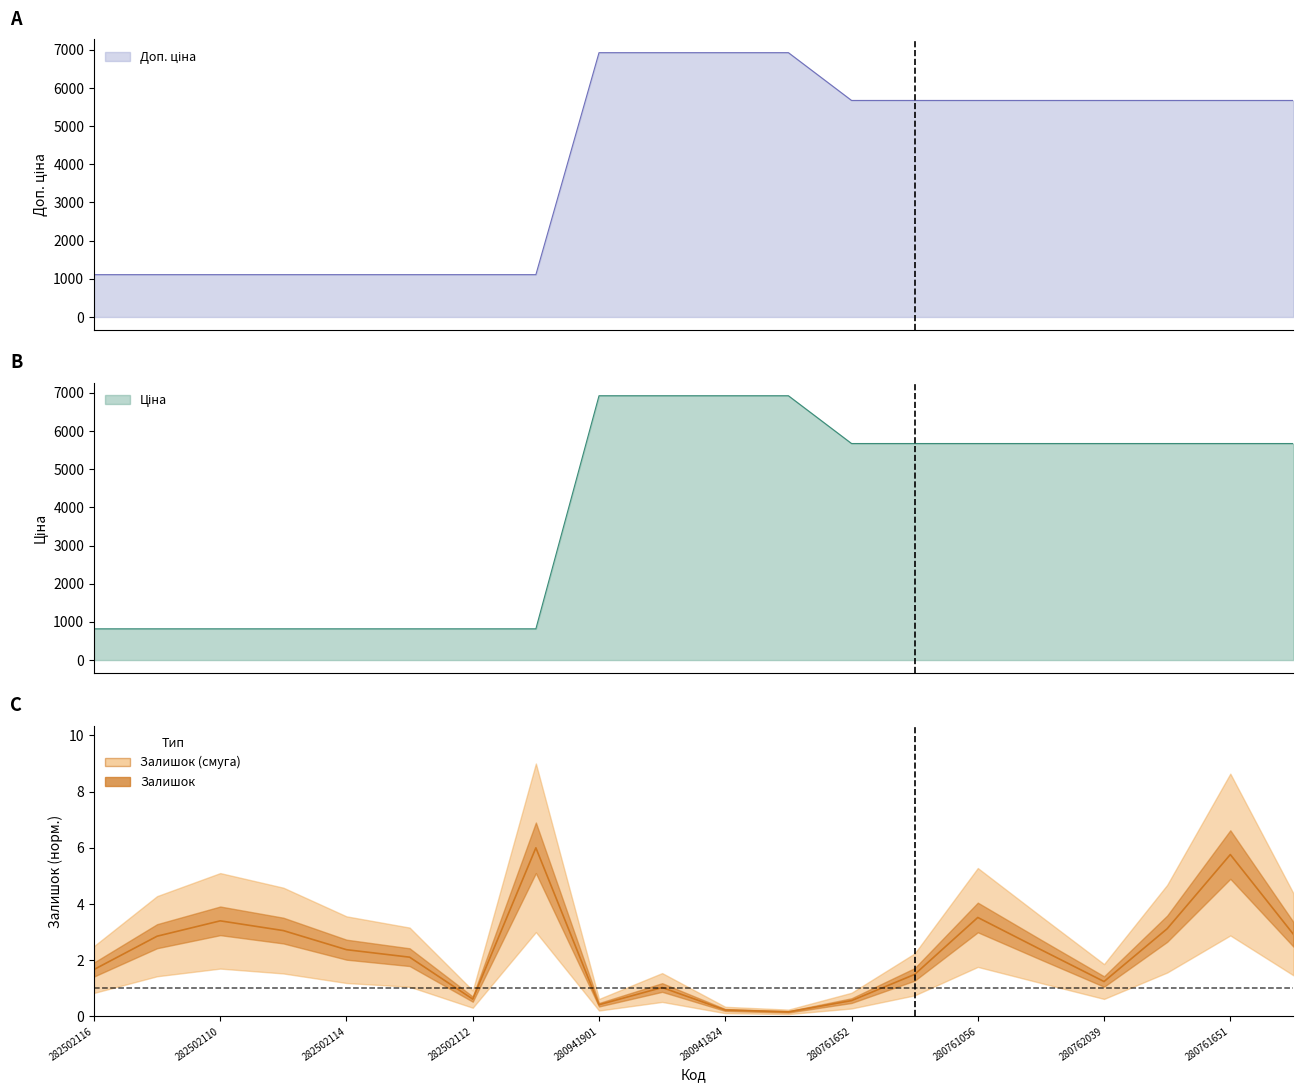

Reading right to left, what are all the values shown in this chart?

Доп. ціна: 5673.8	5673.8	5673.8	5673.8	5673.8	5673.8	5673.8	5673.8	6925.7	6925.7	6925.7	6925.7	1109.2	1109.2	1109.2	1109.2	1109.2	1109.2	1109.2	1109.2
Ціна: 5673.8	5673.8	5673.8	5673.8	5673.8	5673.8	5673.8	5673.8	6925.7	6925.7	6925.7	6925.7	818.5	818.5	818.5	818.5	818.5	818.5	818.5	818.5
Залишок: 2.9	5.8	3.1	1.2	2.4	3.5	1.5	0.6	0.2	0.2	1.0	0.4	6.0	0.6	2.1	2.4	3.1	3.4	2.9	1.7